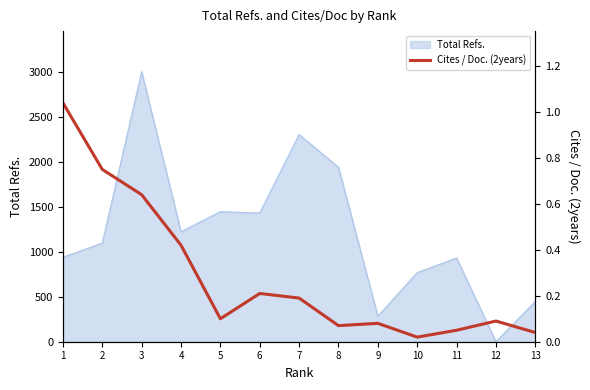

How many points are higher than both their immediate neighbors (excluding endpoints)?

3